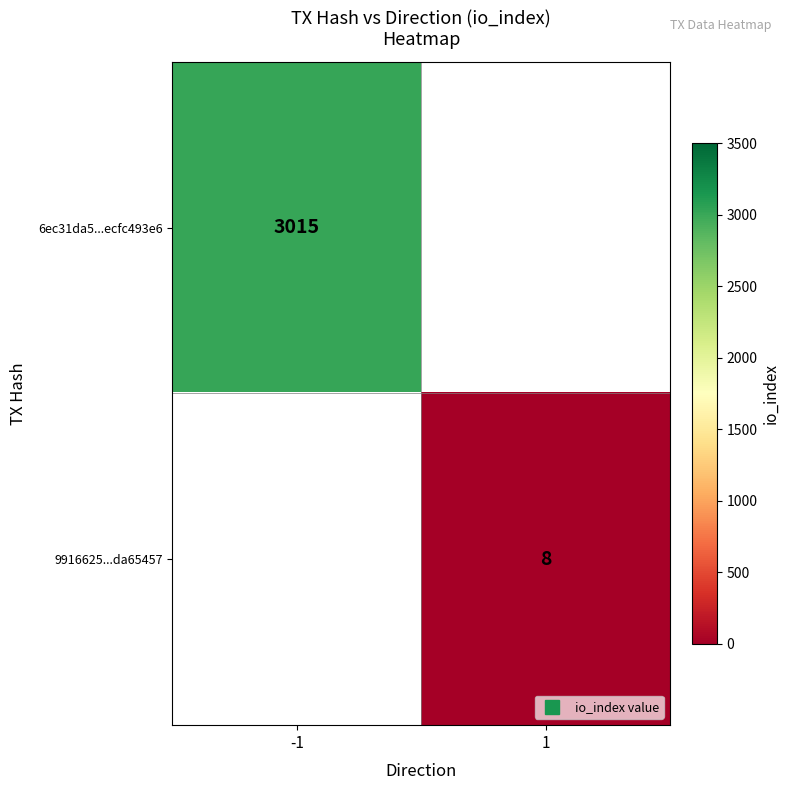

Rank the series by their average value, from highest to lowest.

6ec31da5...ecfc493e6, 9916625...da65457